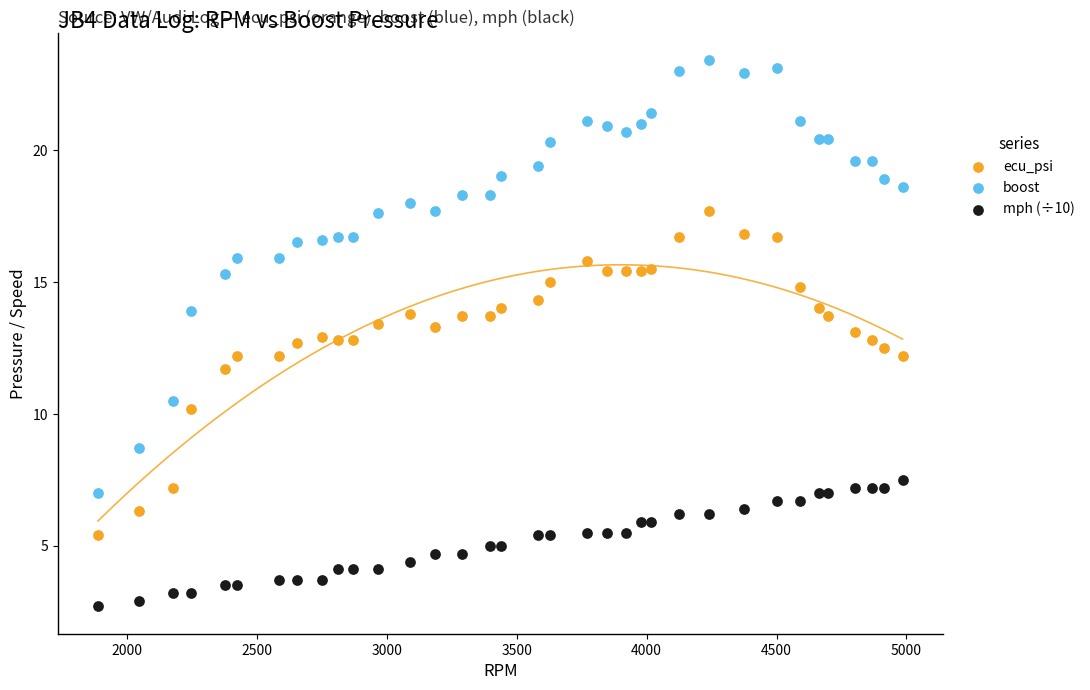

What are all the series names shown in the legend?

ecu_psi, boost, mph (÷10)